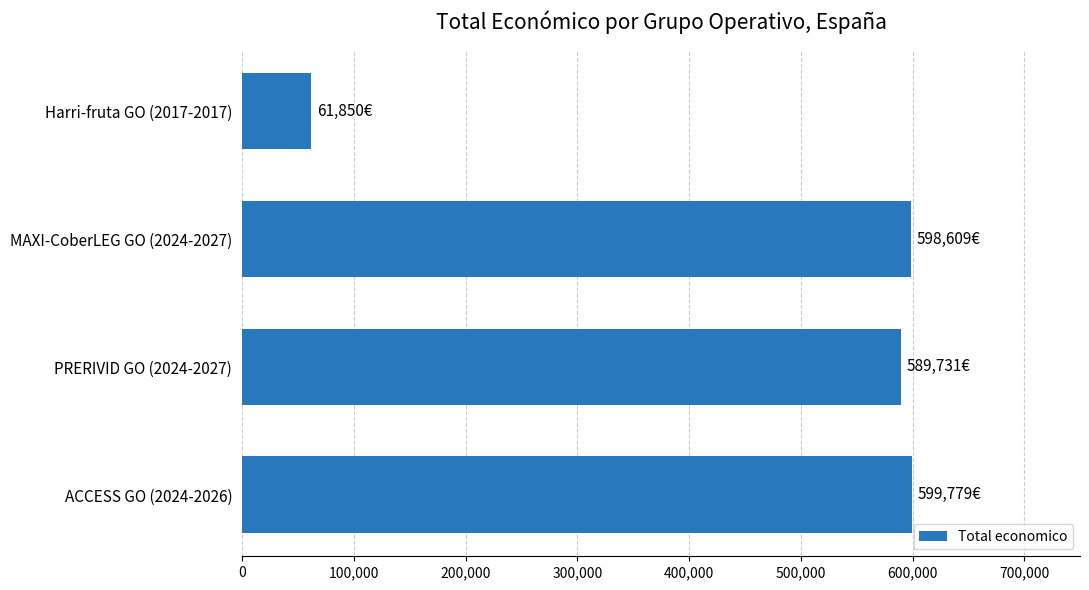

Approximately how many times larger is the value at MAXI-CoberLEG GO (2024-2027) compared to ACCESS GO (2024-2026)?

1.0